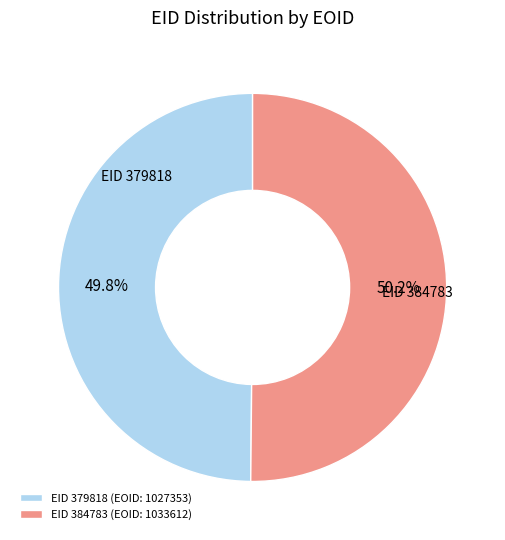

To the nearest percent, what is the average slice percentage?

50%